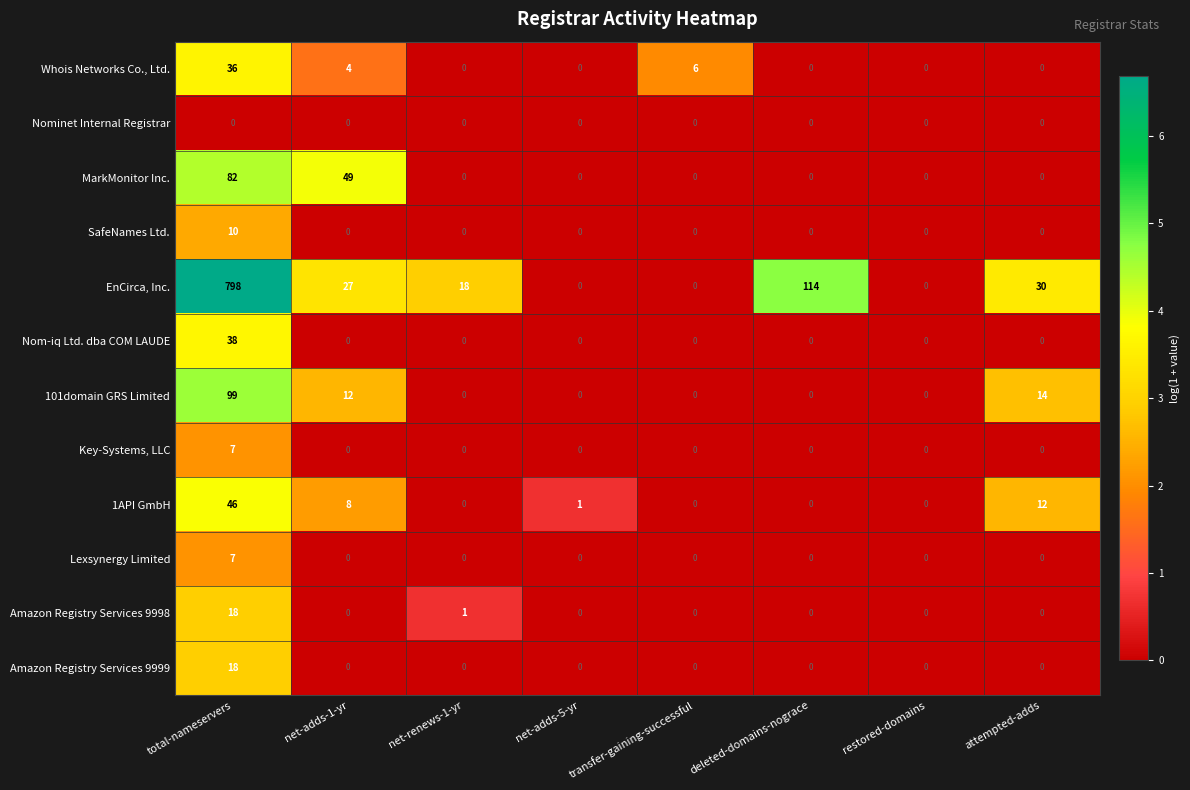

The value of Lexsynergy Limited at attempted-adds is 4. True or false?

False